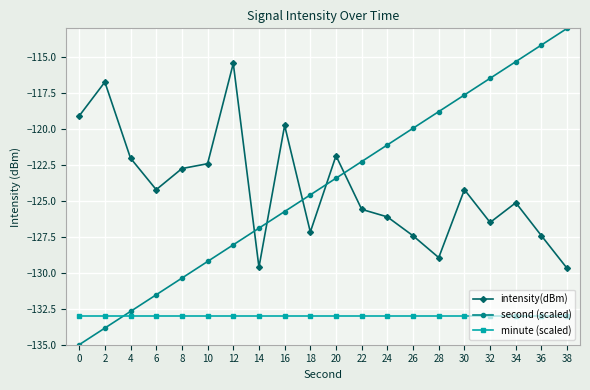

What is the difference between the maximum and second lowest values in the second (scaled) series?

20.8